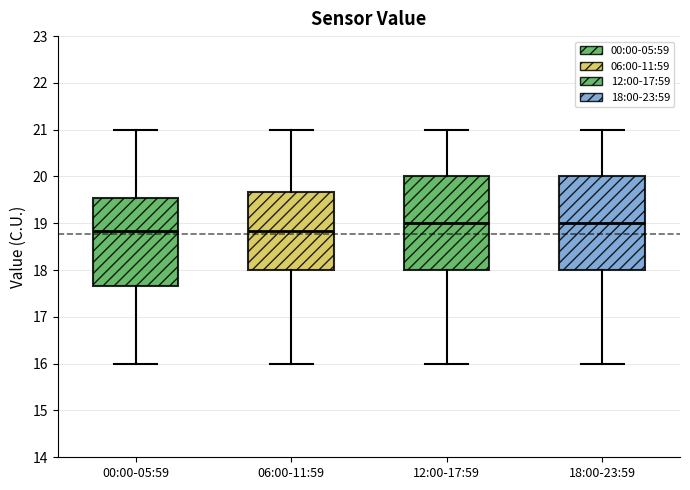

Reading left to right, read every box against the y-axis: the position of its median line, the range the box covers, and the ends of its whiskers. The values are not printed on the chart, so give them approximately, as read against the axis.

00:00-05:59: median 18.8, box 17.7 to 19.5, whiskers 16.0 to 21.0
06:00-11:59: median 18.8, box 18.0 to 19.7, whiskers 16.0 to 21.0
12:00-17:59: median 19.0, box 18.0 to 20.0, whiskers 16.0 to 21.0
18:00-23:59: median 19.0, box 18.0 to 20.0, whiskers 16.0 to 21.0